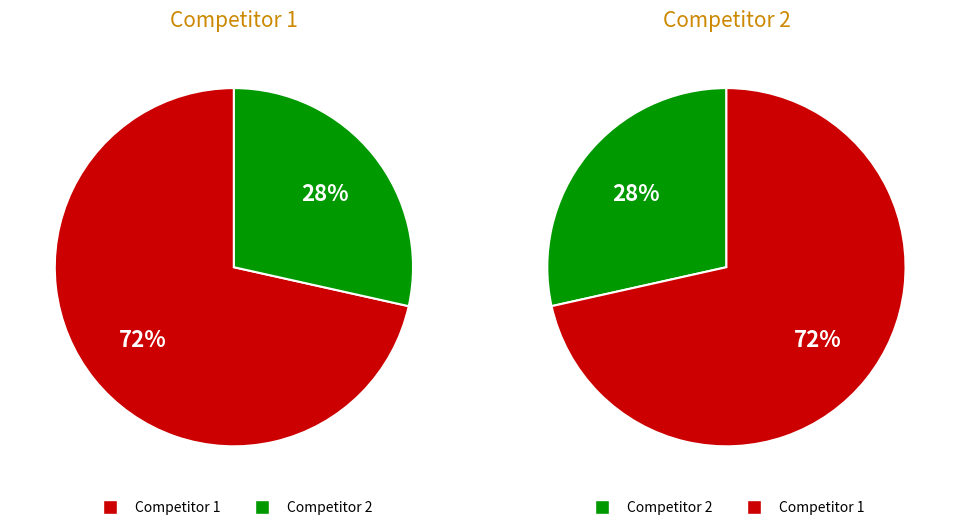

Is 7 the majority of the pie?

No